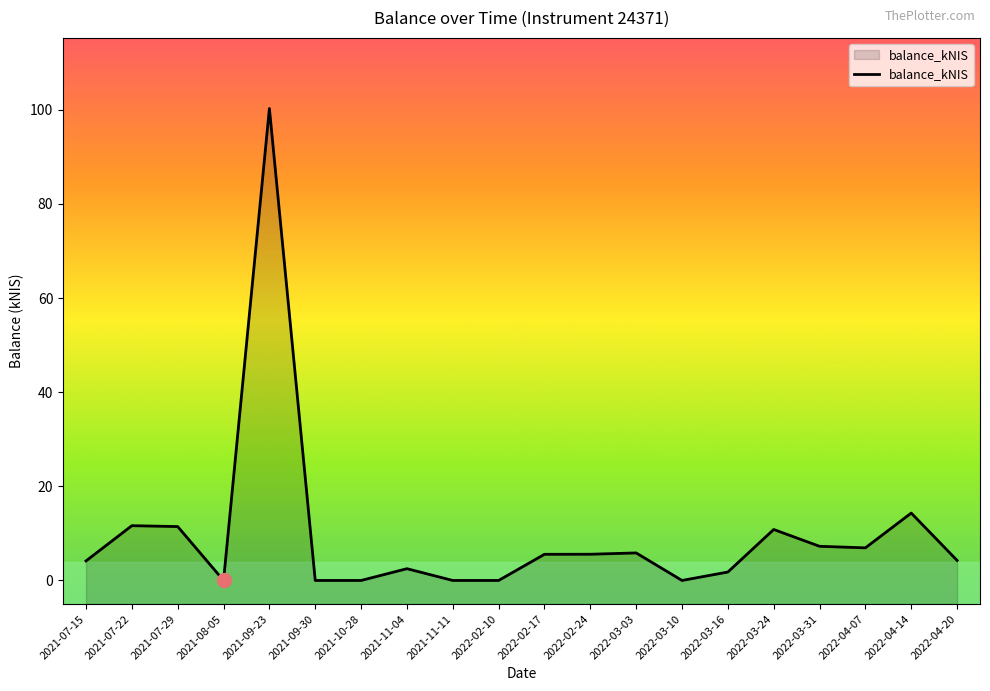

How many interior local peaks (higher than both neighbors) does the data have?

6